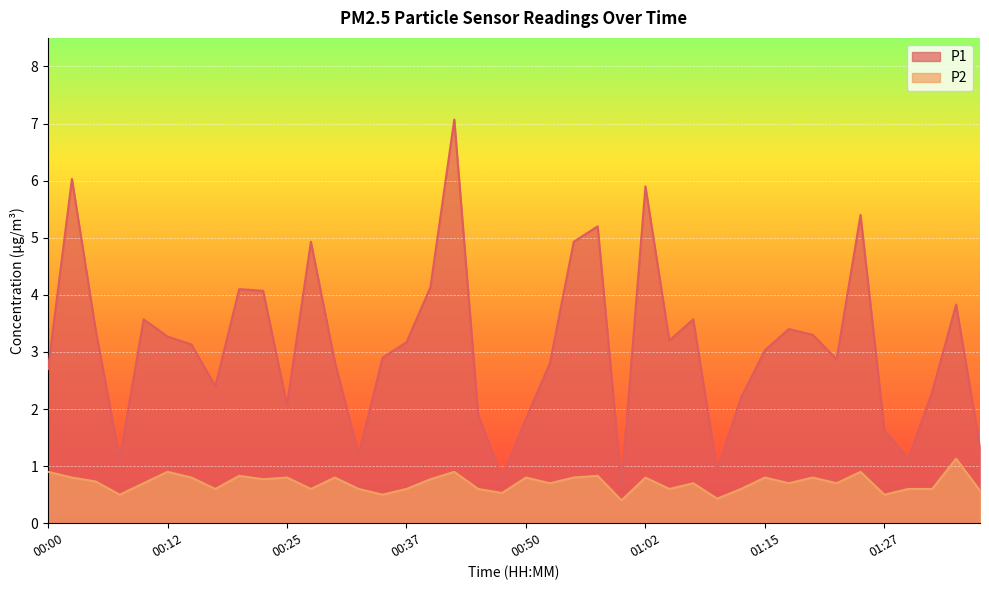

What is the spread (max minus min) of values at 01:30?

0.5